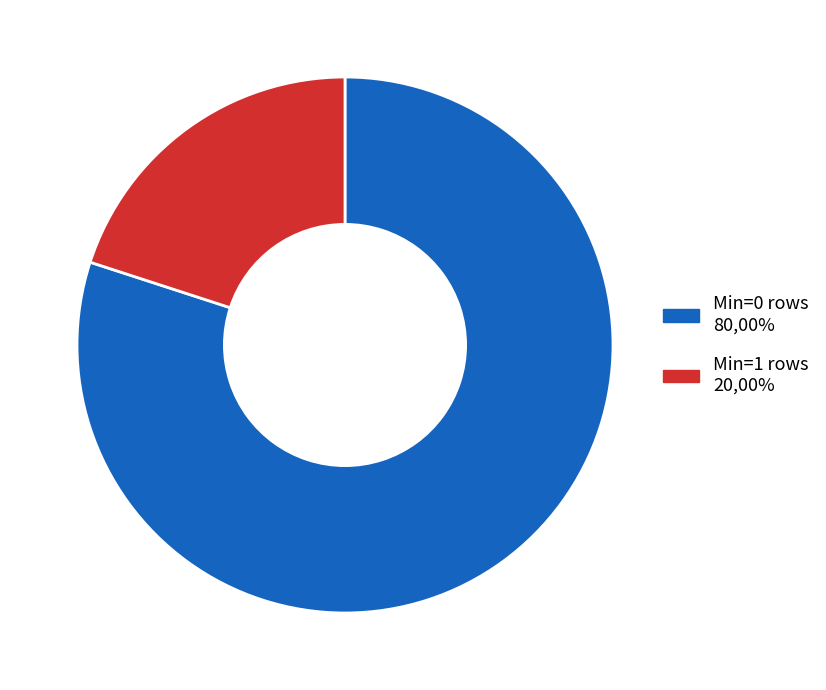

How many segments does this pie chart have?

2